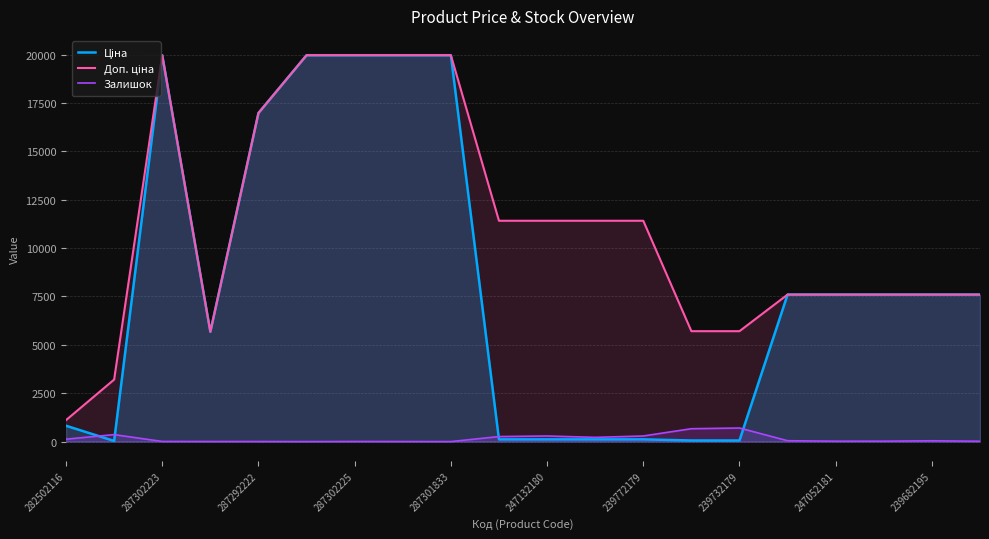

What is the maximum value for Залишок?

702.0